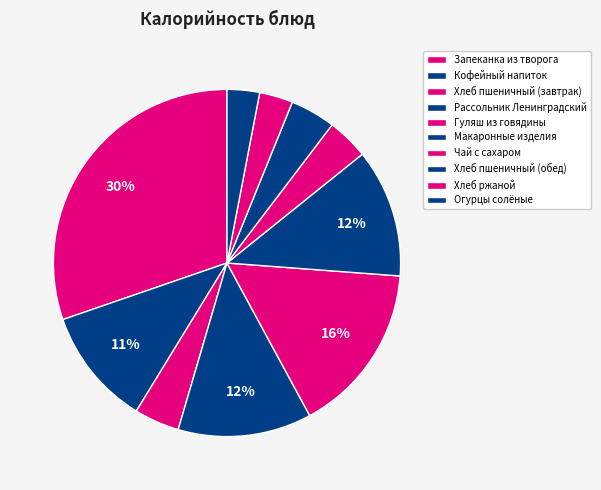

To the nearest percent, what portion does Хлеб пшеничный (обед) represent?

4%